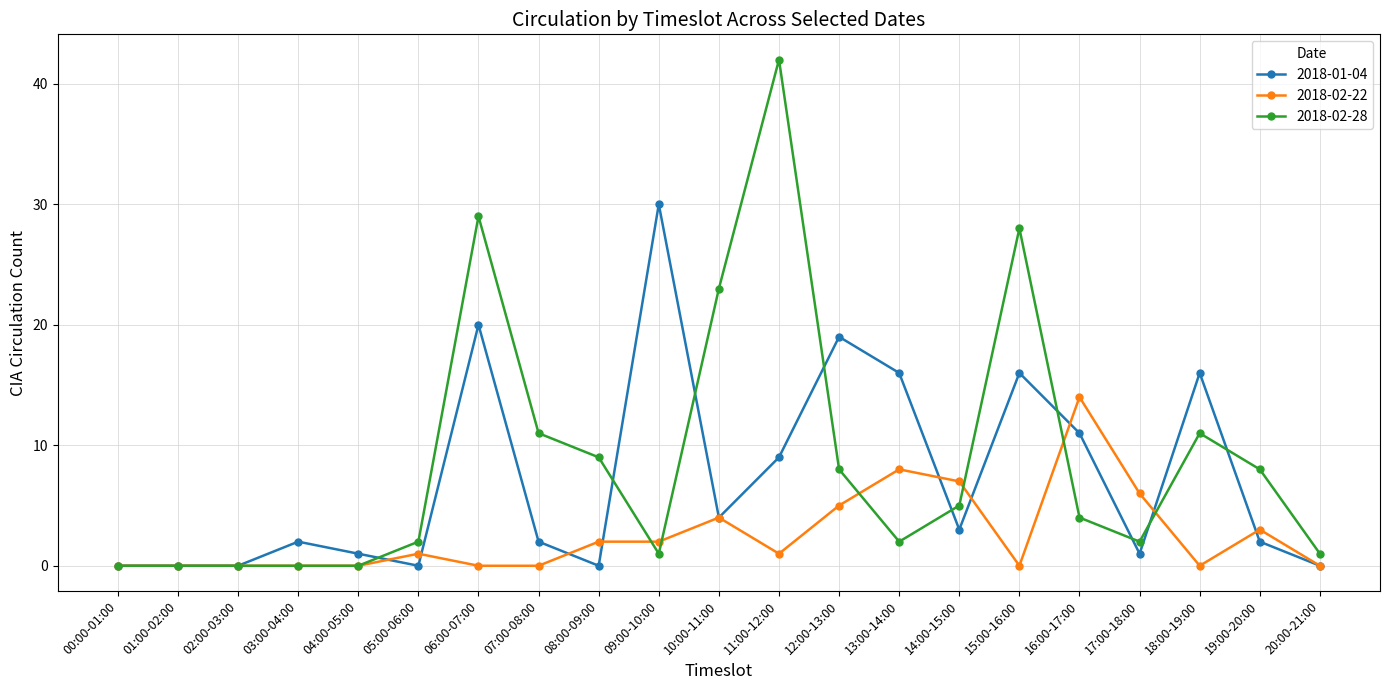

Between 10:00-11:00 and 11:00-12:00, which series saw the biggest shift?

2018-02-28